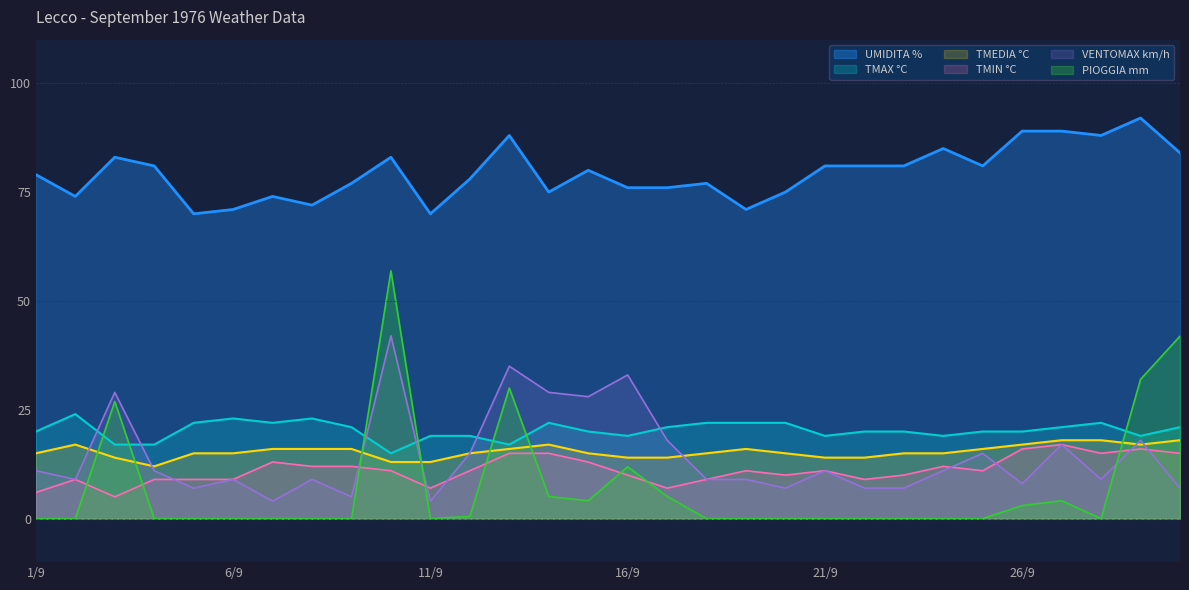

Which series has the largest total across all categories?

UMIDITA %